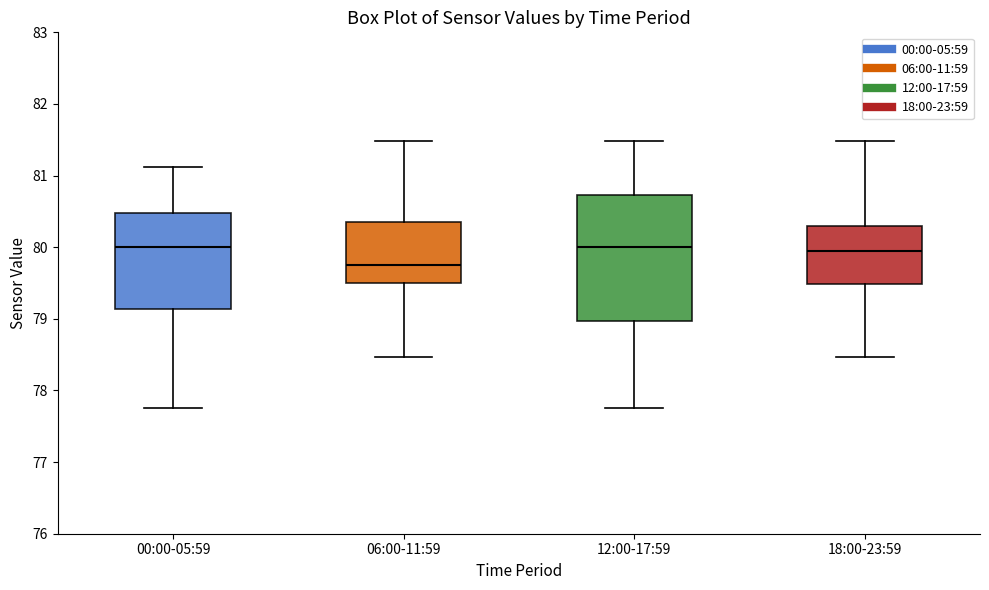

Reading left to right, read every box against the y-axis: the position of its median line, the range the box covers, and the ends of its whiskers. The values are not printed on the chart, so give them approximately, as read against the axis.

00:00-05:59: median 80.0, box 79.1 to 80.5, whiskers 77.8 to 81.1
06:00-11:59: median 79.8, box 79.5 to 80.4, whiskers 78.5 to 81.5
12:00-17:59: median 80.0, box 79.0 to 80.7, whiskers 77.8 to 81.5
18:00-23:59: median 80.0, box 79.5 to 80.3, whiskers 78.5 to 81.5